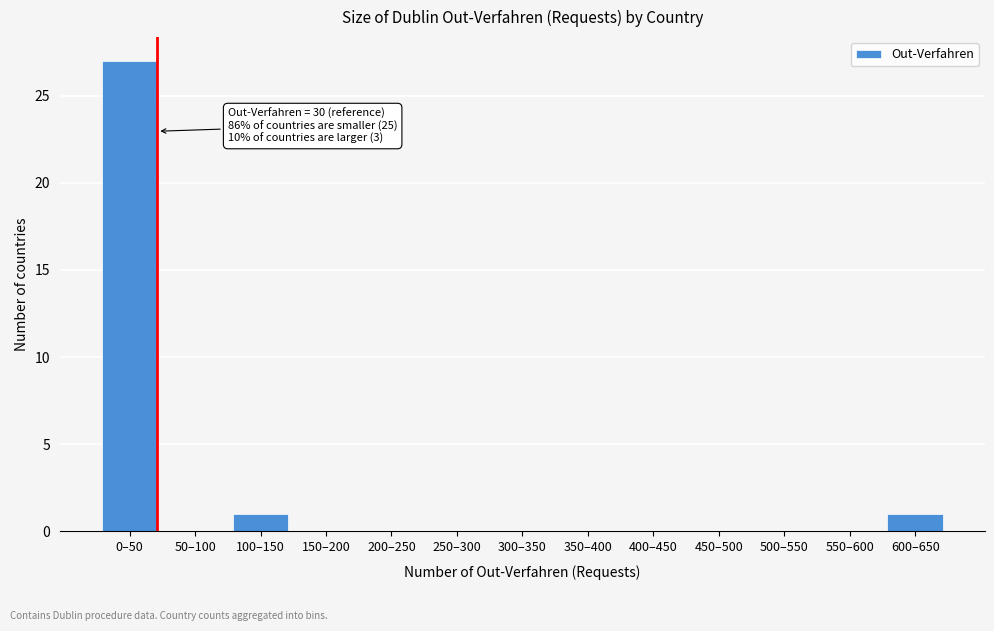

Reading left to right, extract all data points from this chart.

0–50=27	50–100=0	100–150=1	150–200=0	200–250=0	250–300=0	300–350=0	350–400=0	400–450=0	450–500=0	500–550=0	550–600=0	600–650=1